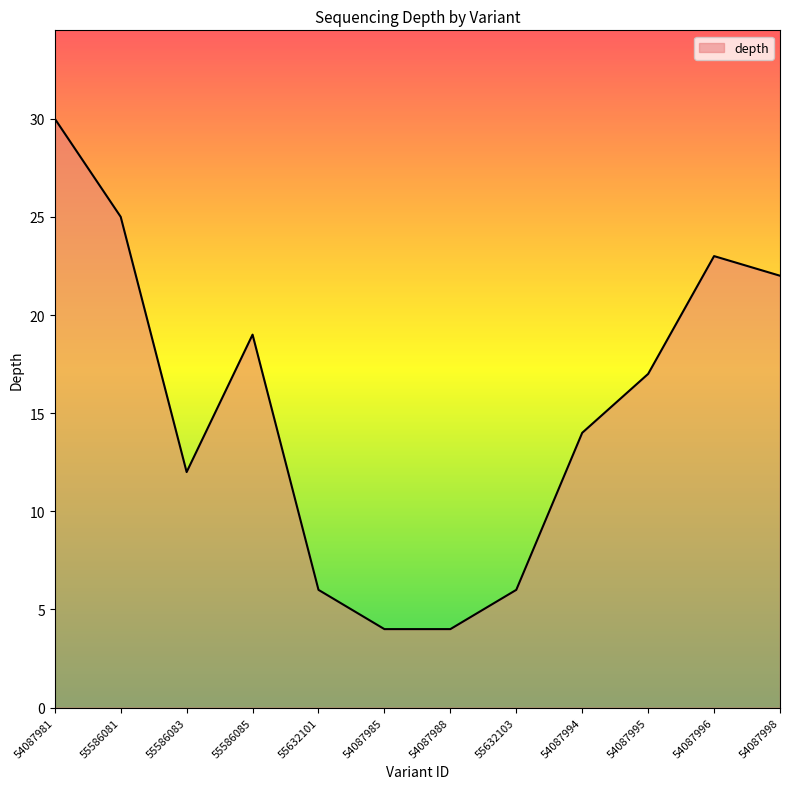

What position from the left is 55632103?

8